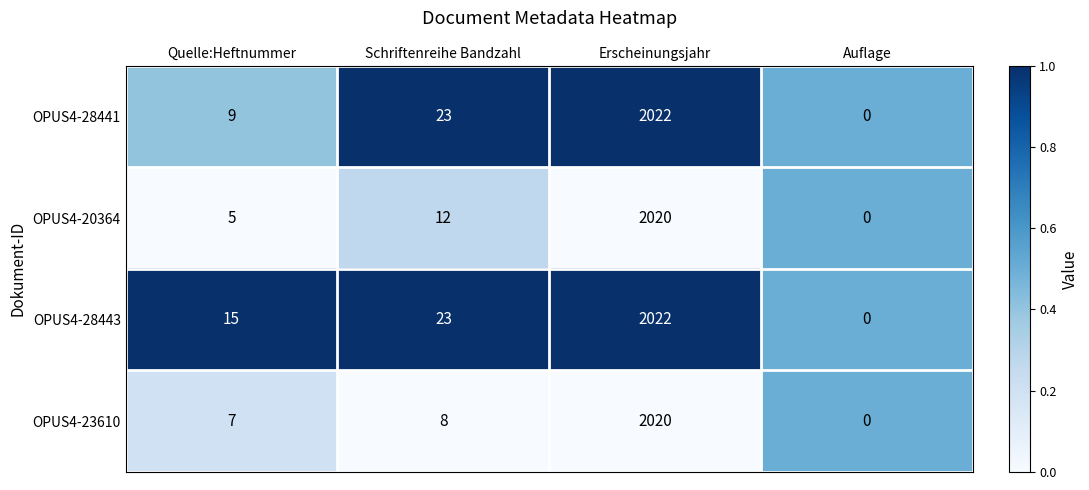

Which series has the largest total across all categories?

OPUS4-28443